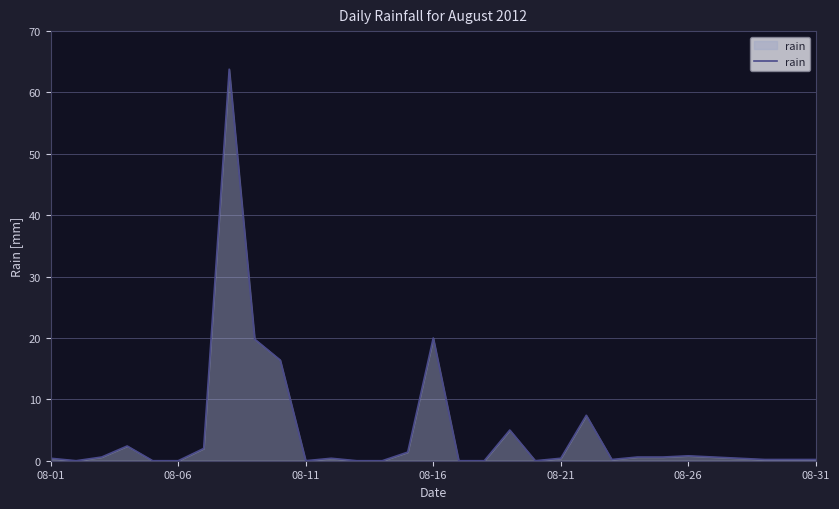

Count the number of data series in this chart.

1